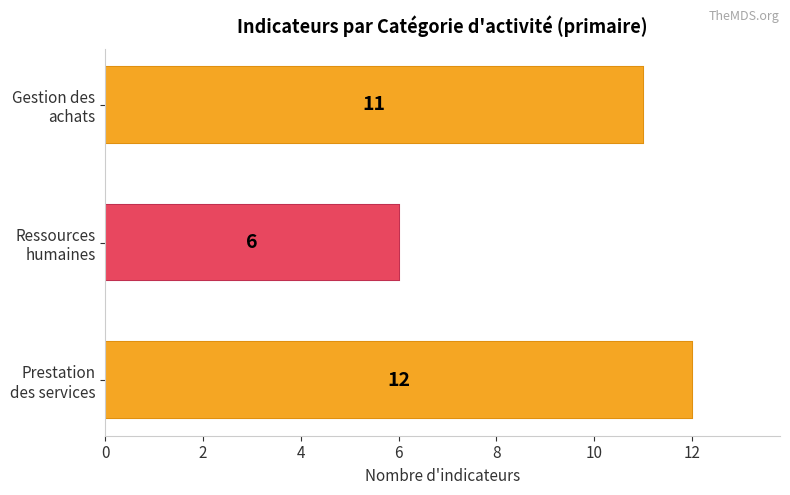

What is the value of the 2nd bar from the left?

6